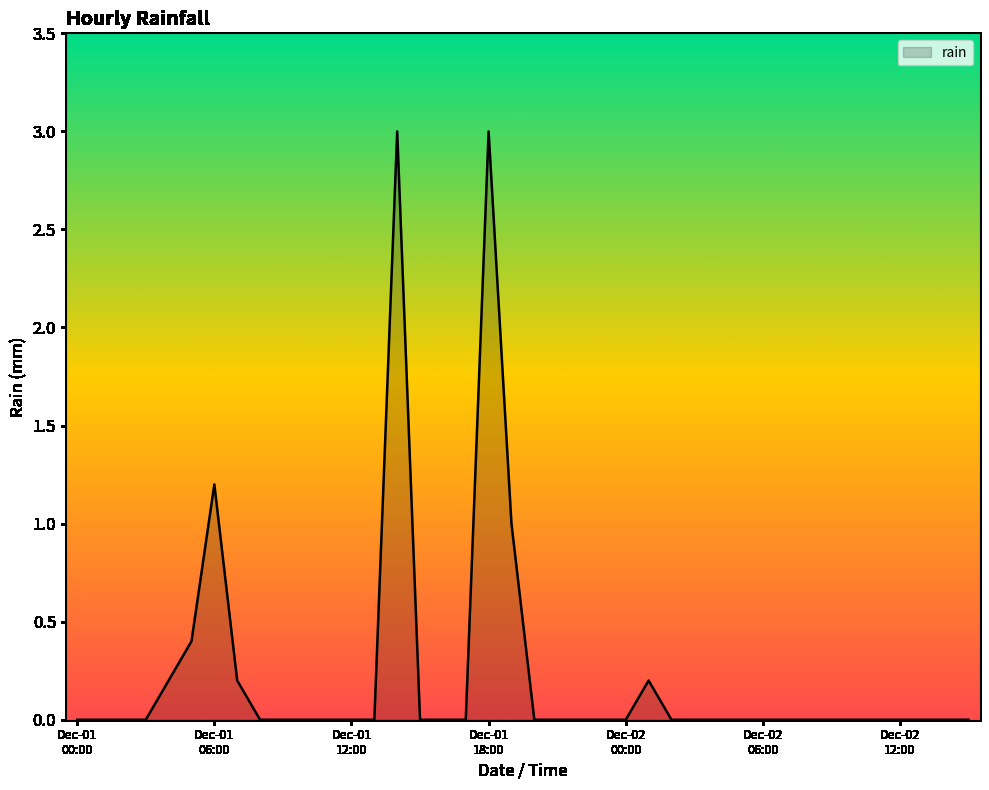

Reading left to right, list all the values displayed in this chart.

0.0	0.0	0.0	0.0	0.2	0.4	1.2	0.2	0.0	0.0	0.0	0.0	0.0	0.0	3.0	0.0	0.0	0.0	3.0	1.0	0.0	0.0	0.0	0.0	0.0	0.2	0.0	0.0	0.0	0.0	0.0	0.0	0.0	0.0	0.0	0.0	0.0	0.0	0.0	0.0